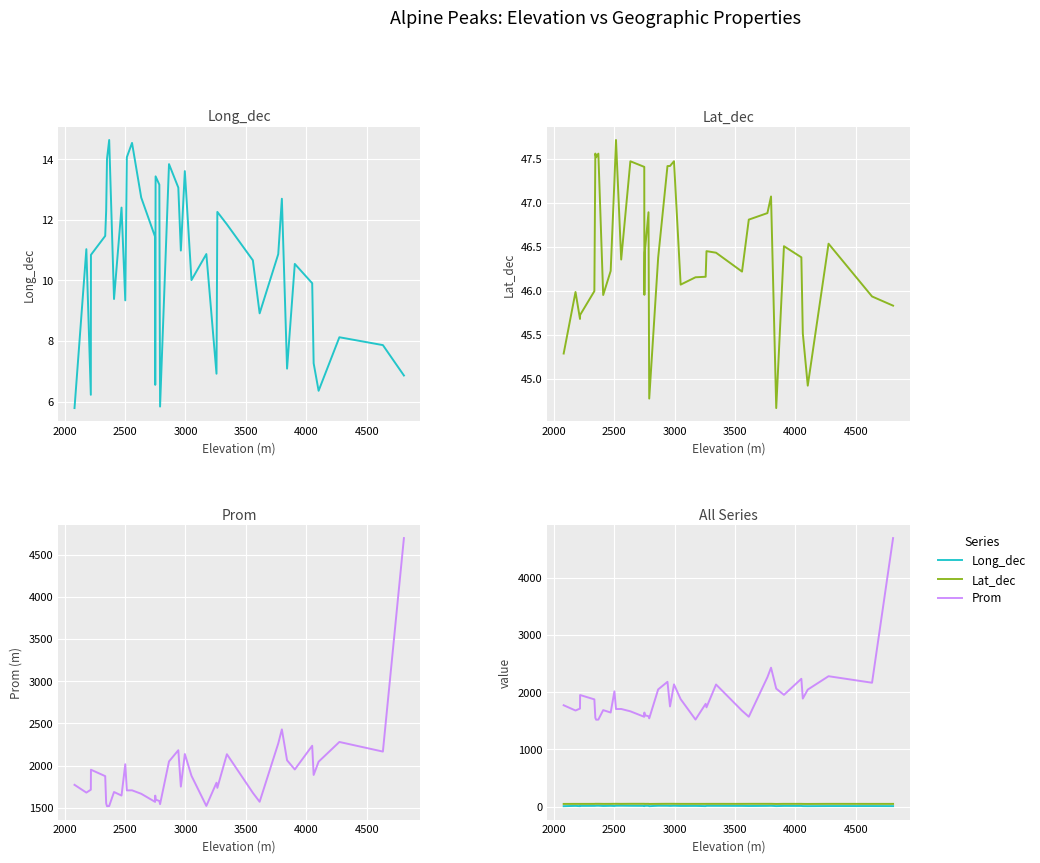

How many values in the Long_dec series exceed 10?

25